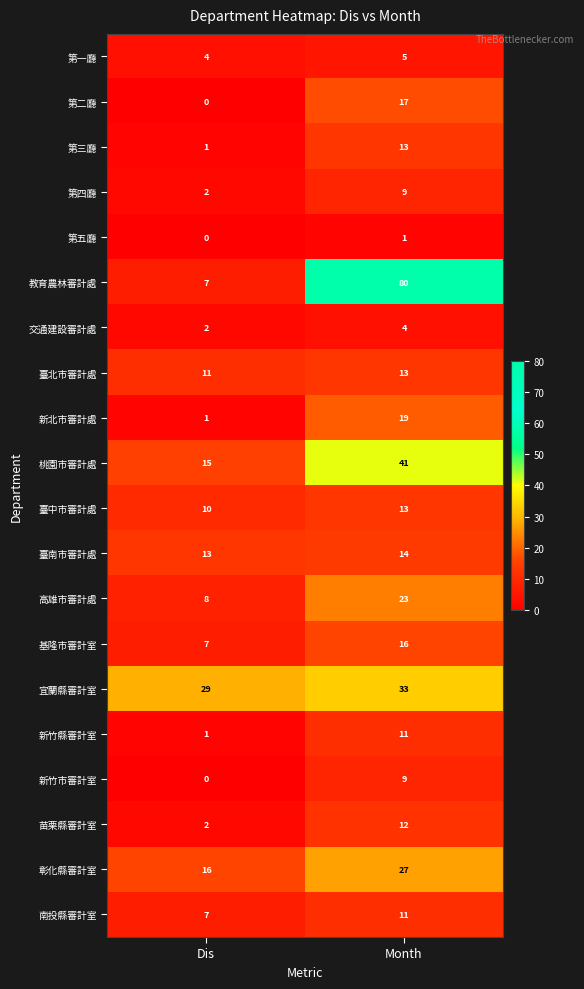

The 臺南市審計處 series shows 22 at Dis. True or false?

False